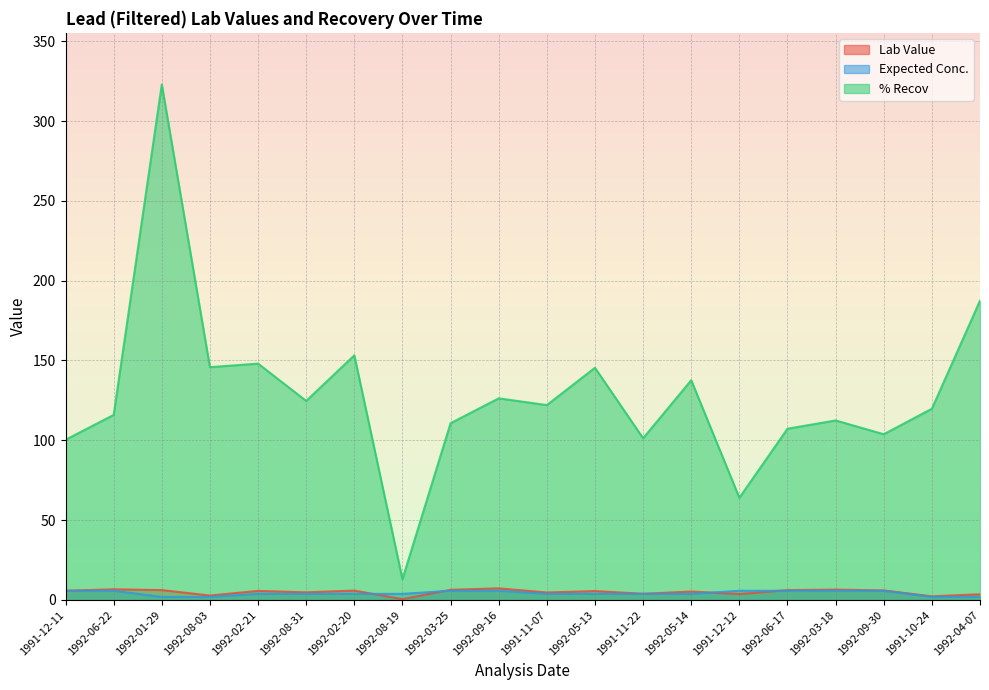

At which category does Lab Value reach its first local peak?

1992-06-22